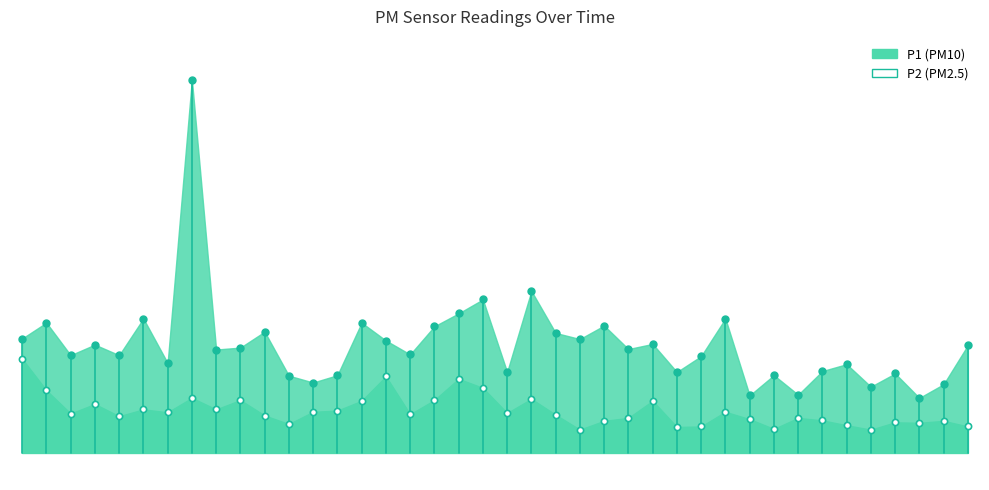

What is the change in value from 14 to 38?

-0.8